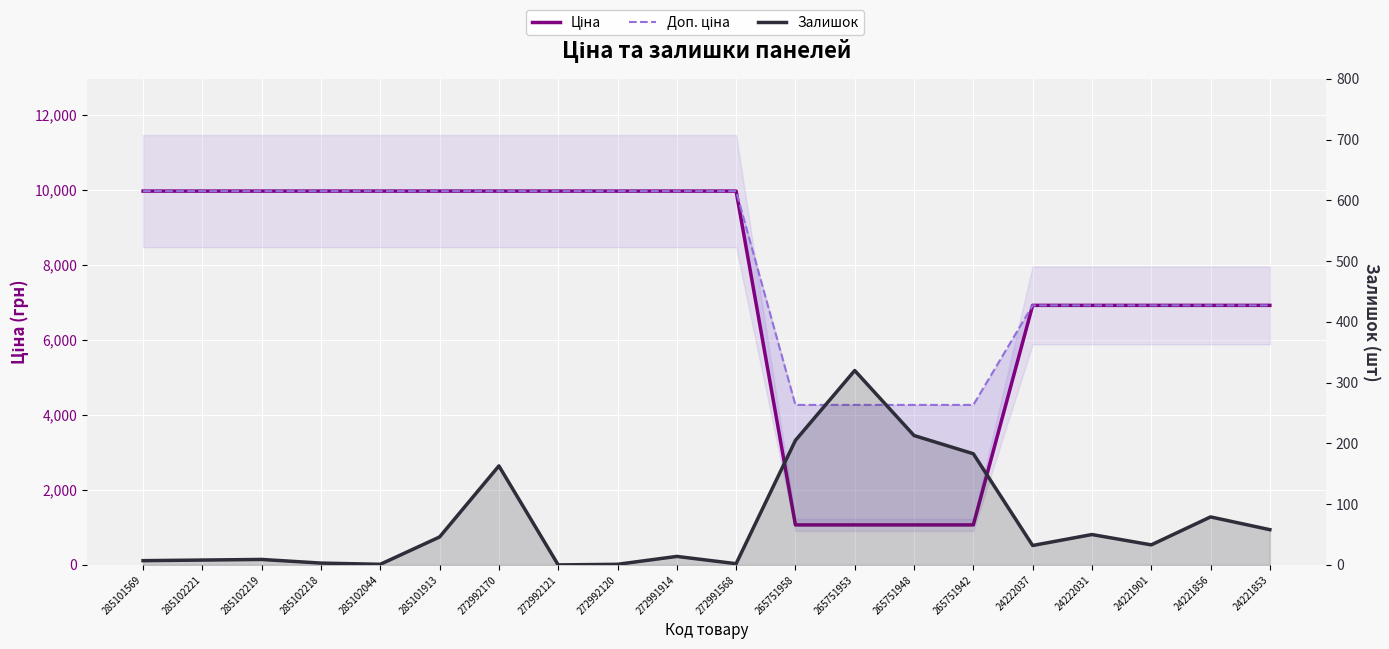

What position from the left is 24222037?

16